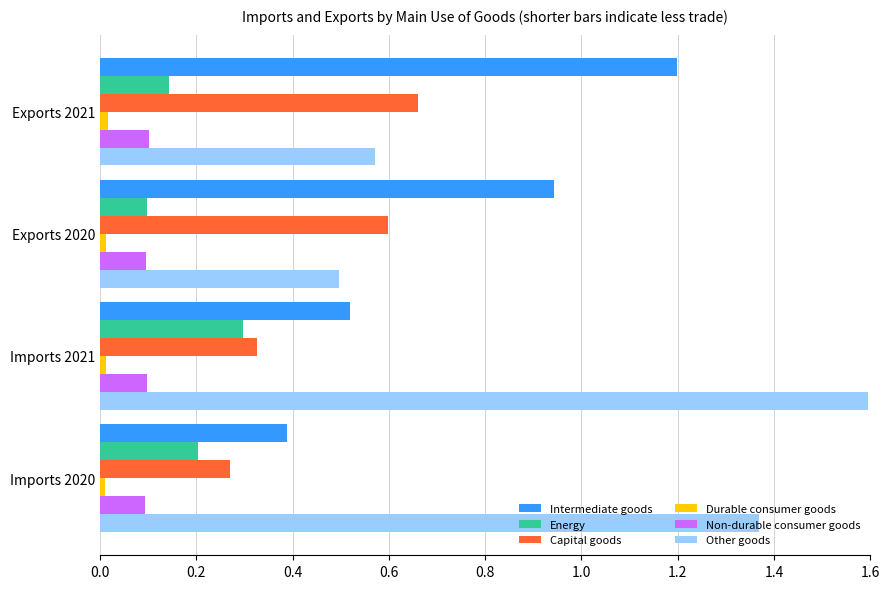

Is it true that Capital goods equals 0.1 at Imports 2021?

False